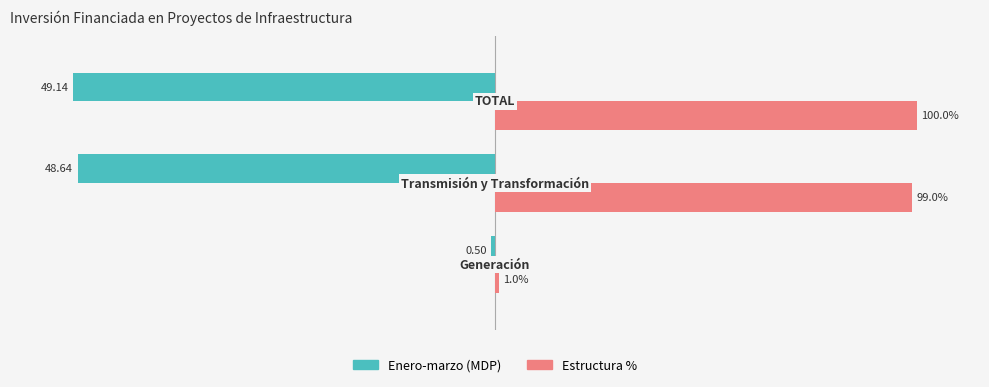

Which series has the largest total across all categories?

Estructura %